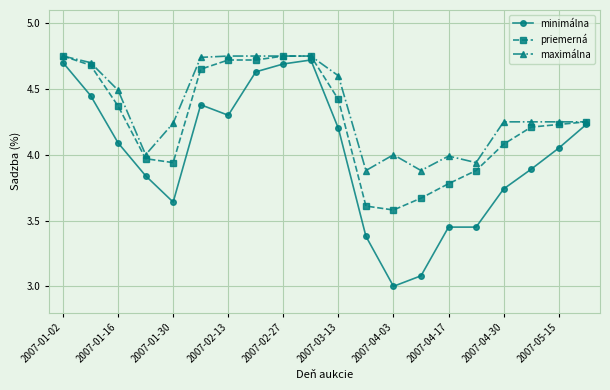

Which series has the widest spread of values?

minimálna